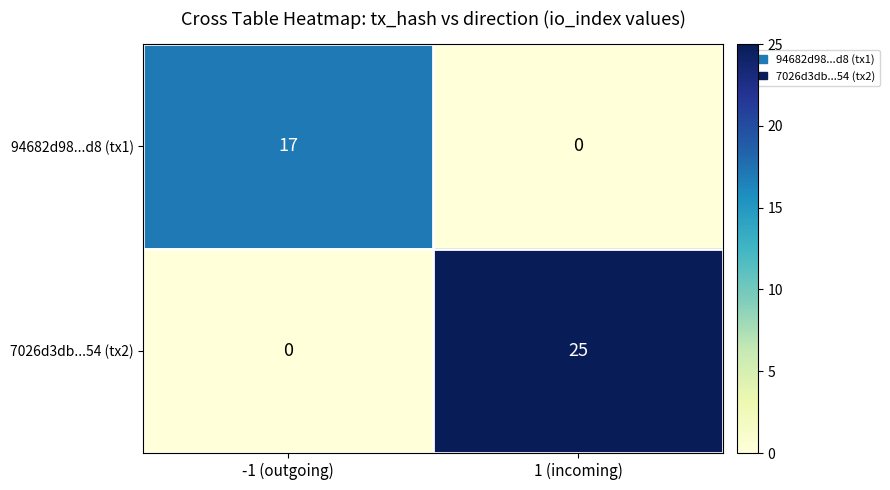

The value of 94682d98...d8 (tx1) at 1 (incoming) is -9. True or false?

False